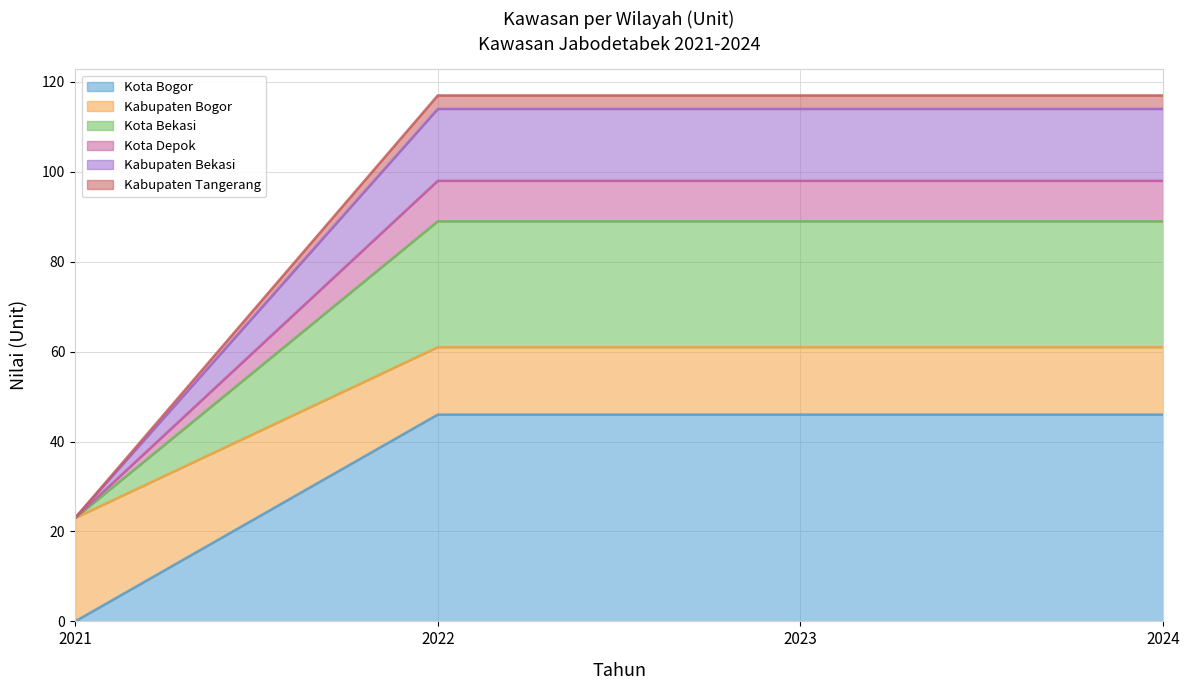

Which series has the widest spread of values?

Kabupaten Tangerang